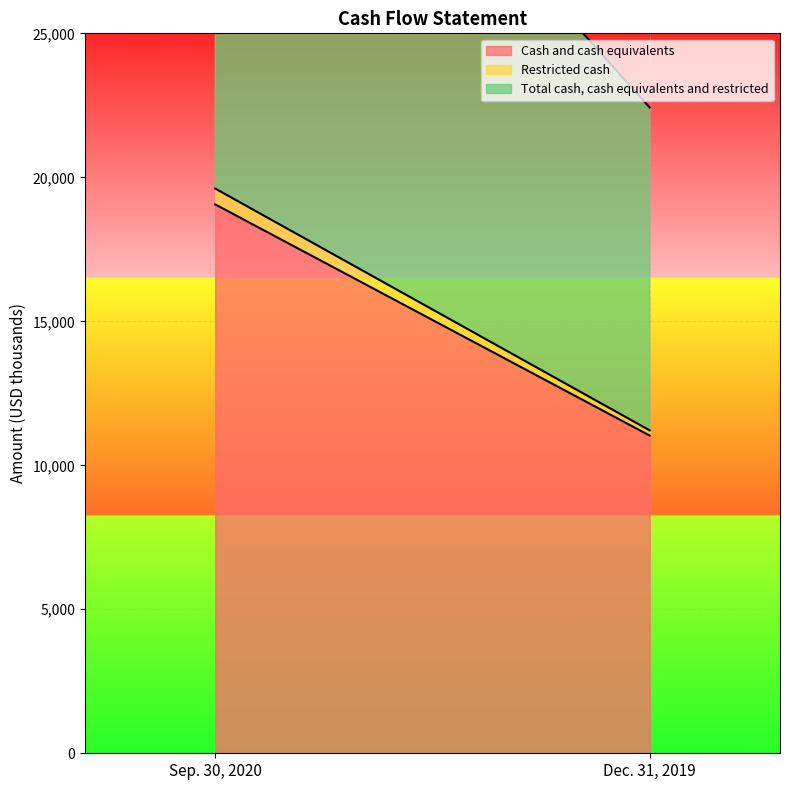

What is the total value across all series at Dec. 31, 2019?

22426